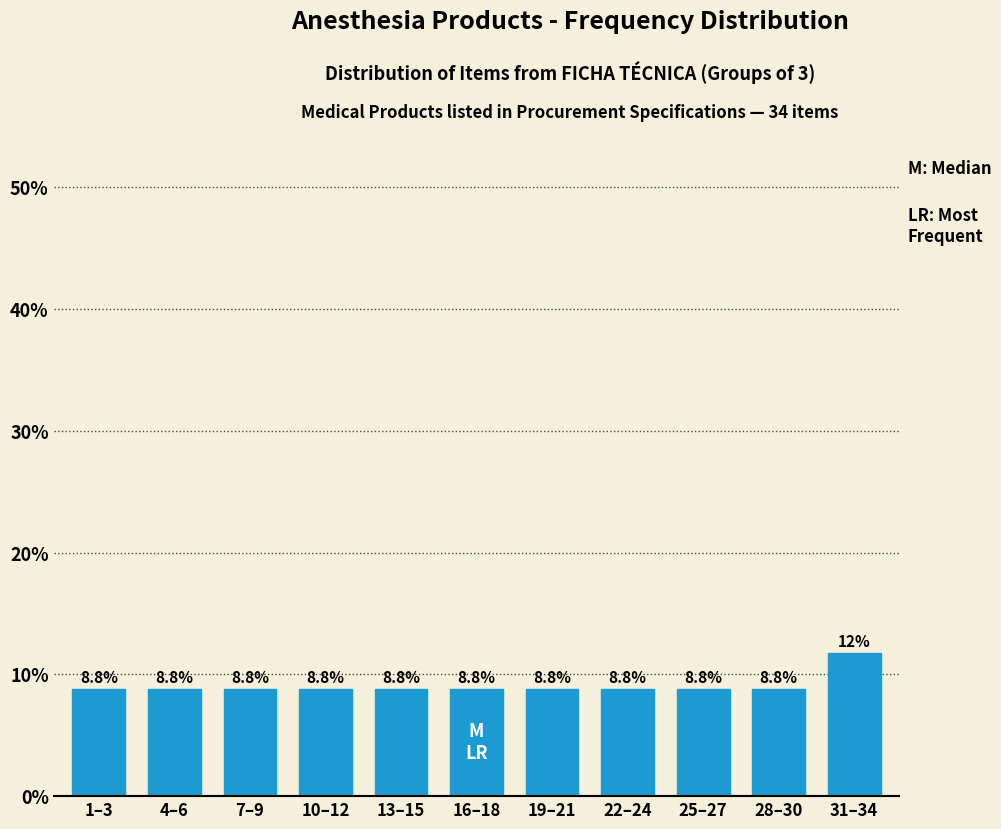

Reading right to left, what are all the values shown in this chart?

31–34=11.8	28–30=8.8	25–27=8.8	22–24=8.8	19–21=8.8	16–18=8.8	13–15=8.8	10–12=8.8	7–9=8.8	4–6=8.8	1–3=8.8